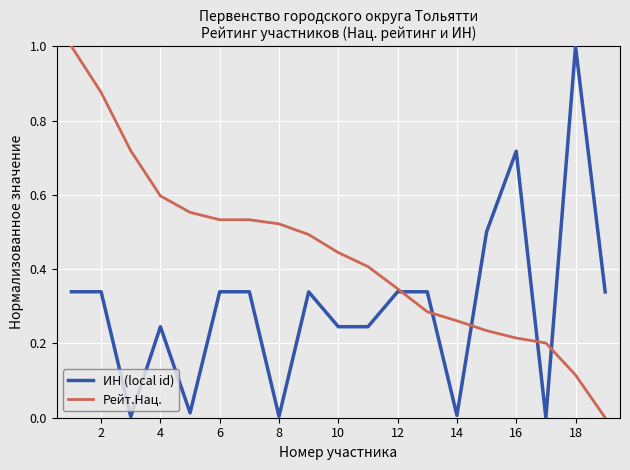

What are all the series names shown in the legend?

ИН (local id), Рейт.Нац.